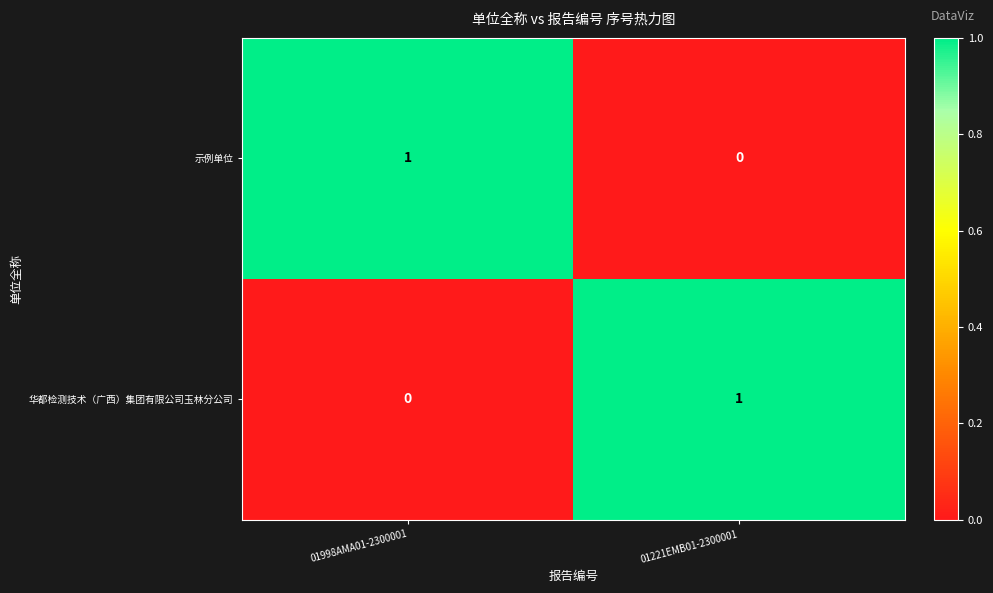

Which category has the lowest value in the 华都检测技术（广西）集团有限公司玉林分公司 series?

01998AMA01-2300001